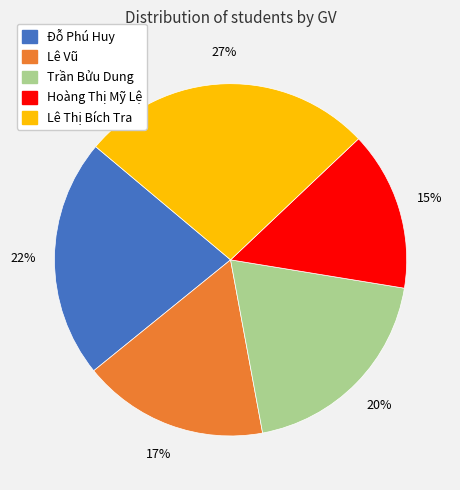

Does any single category account for the majority?

No